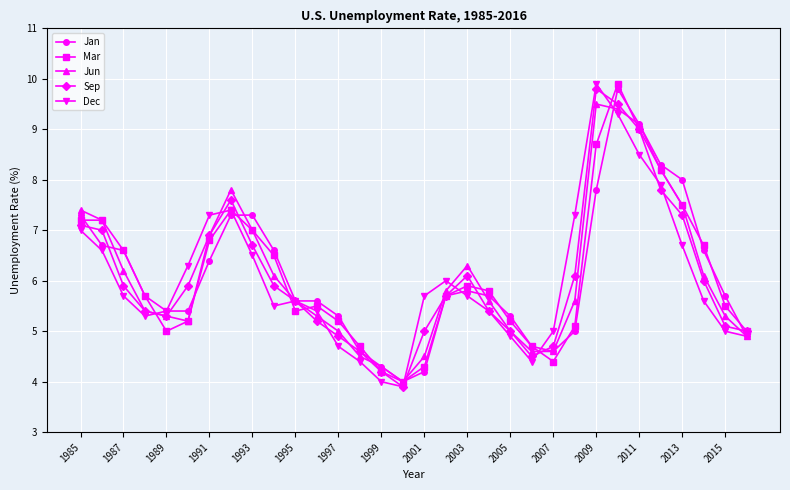

How many categories are shown in the chart?

32